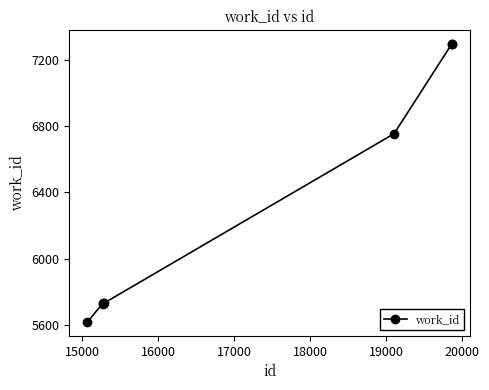

What is the greatest value displayed?

7293